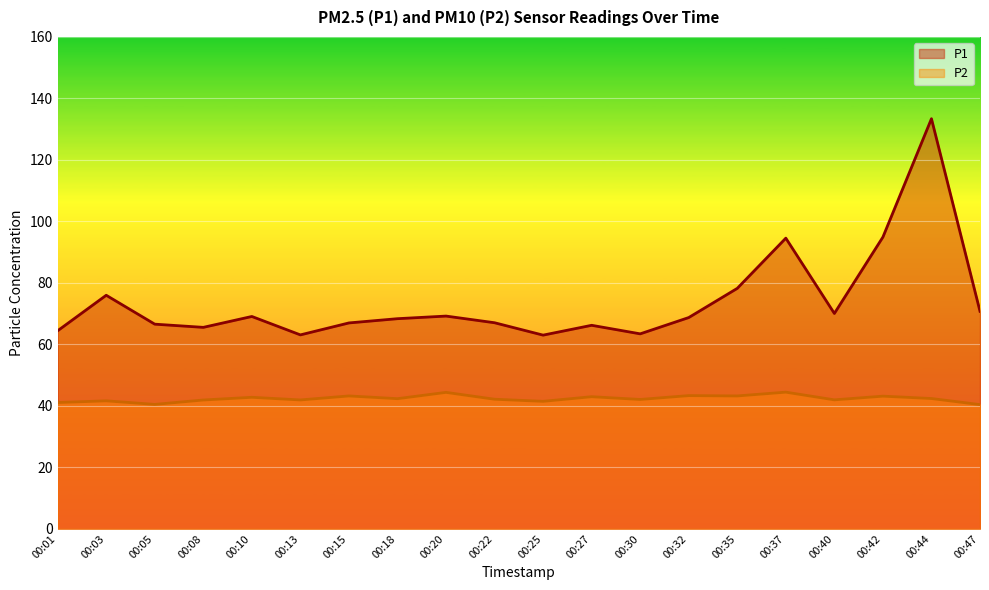

Reading right to left, extract all data points from this chart.

P1: 00:47=70.8	00:44=133.4	00:42=94.9	00:40=70.0	00:37=94.5	00:35=78.2	00:32=68.7	00:30=63.4	00:27=66.2	00:25=63.0	00:22=67.0	00:20=69.2	00:18=68.3	00:15=67.0	00:13=63.1	00:10=69.1	00:08=65.5	00:05=66.6	00:03=76.0	00:01=64.4
P2: 00:47=40.4	00:44=42.4	00:42=43.1	00:40=42.0	00:37=44.5	00:35=43.2	00:32=43.3	00:30=42.1	00:27=43.0	00:25=41.5	00:22=42.1	00:20=44.4	00:18=42.3	00:15=43.2	00:13=41.9	00:10=42.8	00:08=41.9	00:05=40.5	00:03=41.6	00:01=41.1